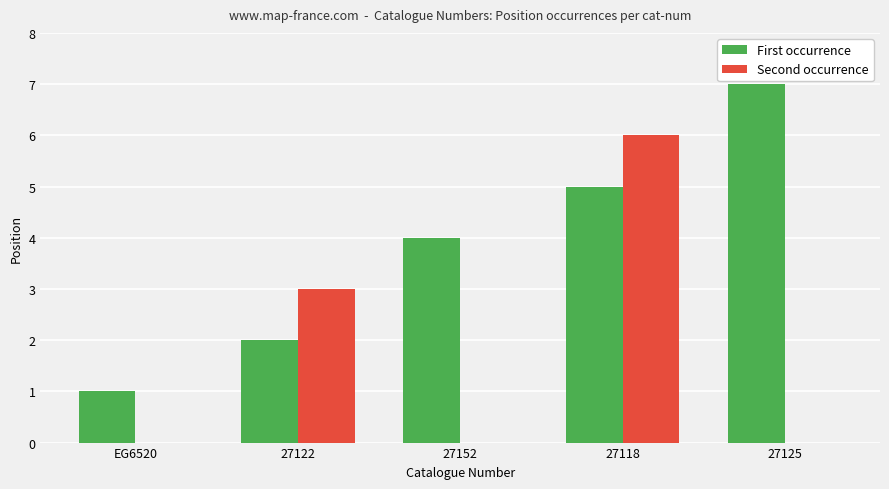

Is it true that First occurrence equals 7 at 27125?

True